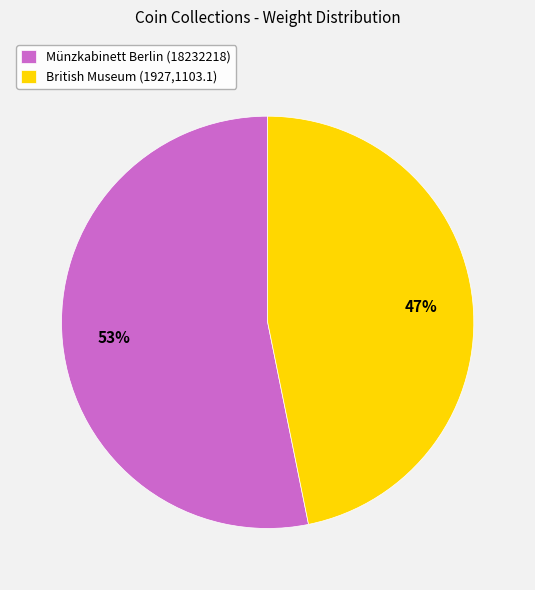

How many slices are in this pie chart?

2